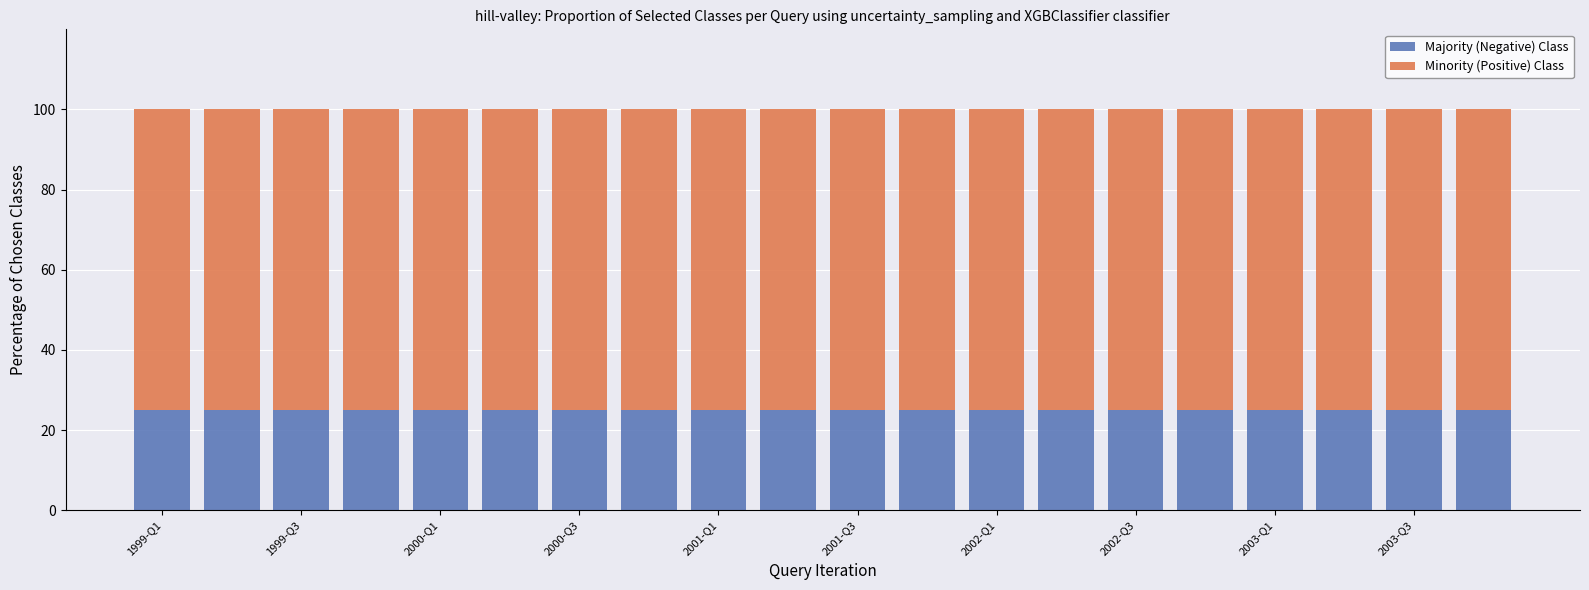

What is the sum of all Majority (Negative) Class values?

500